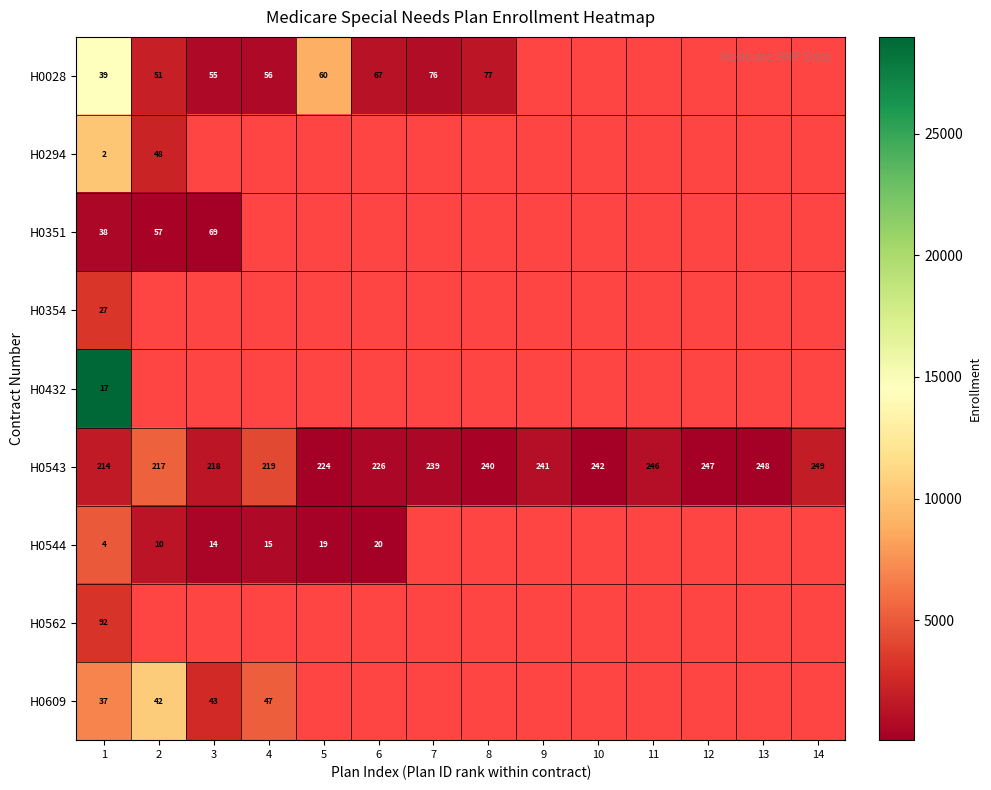

What value does the H0543 series have at 2, to the nearest 5?

215